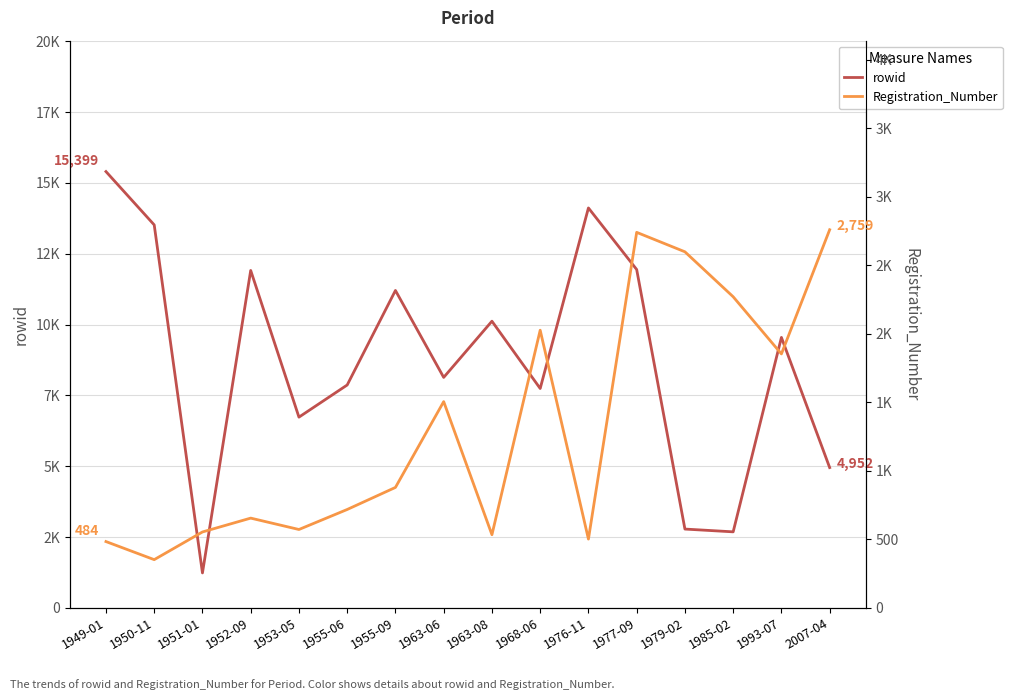

What position from the left is 1977-09?

12